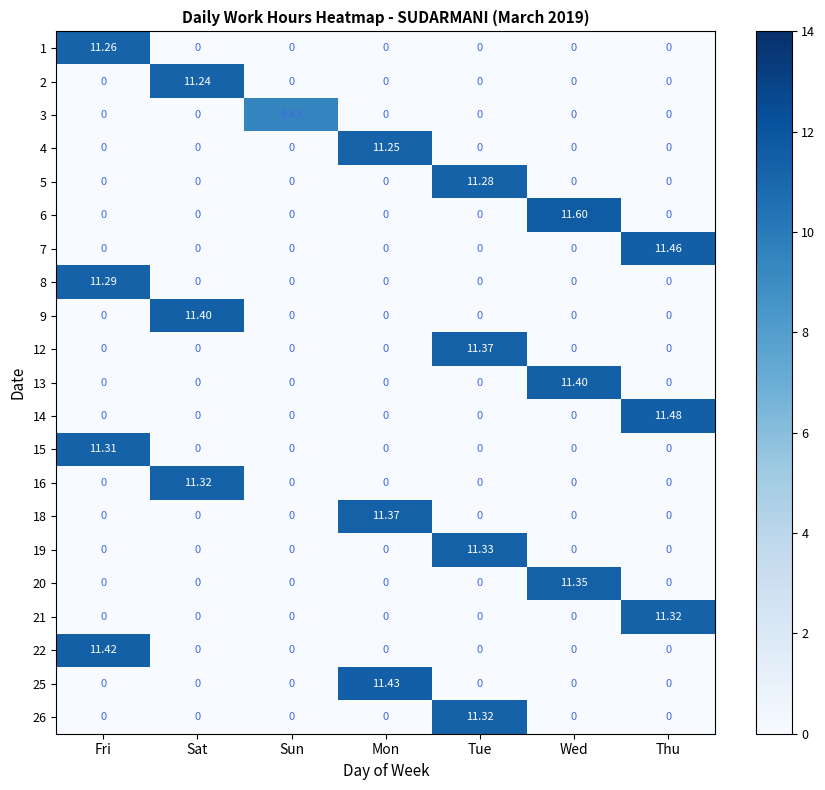

At which category is the sum across all series the highest?

Tue